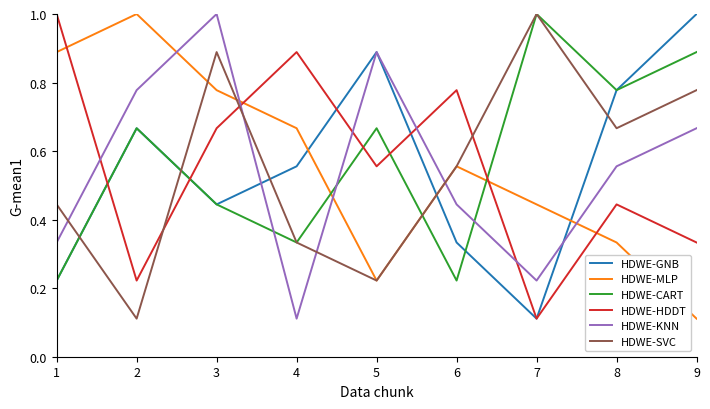

Where is the first local maximum for HDWE-CART?

2